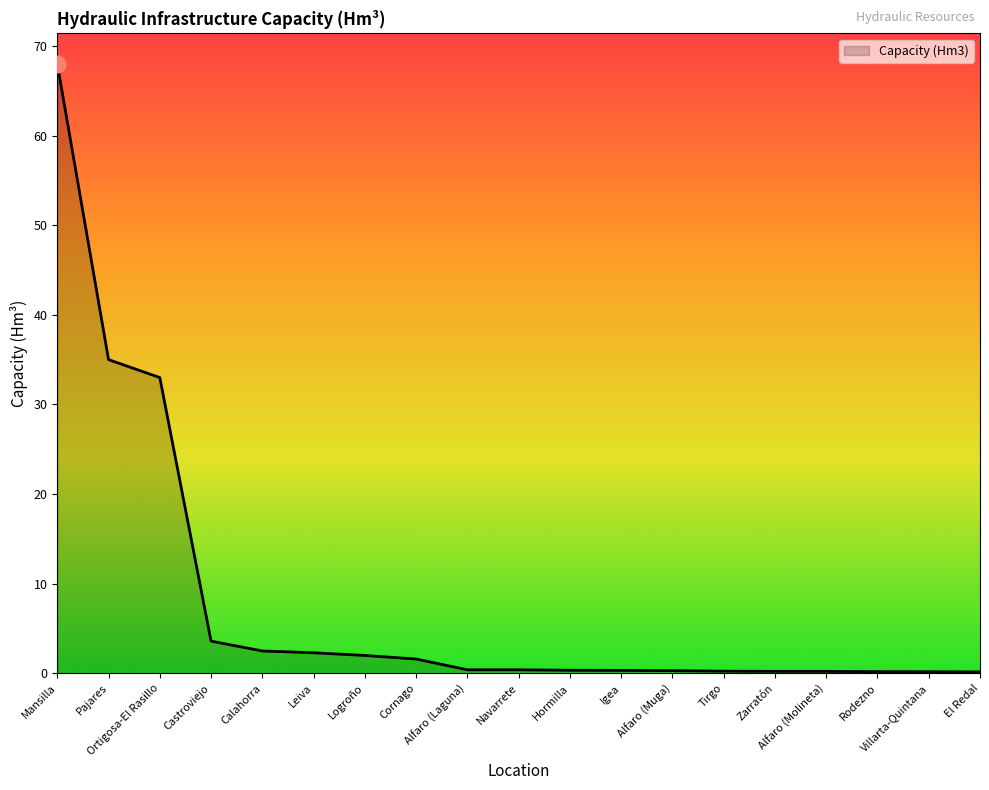

List the labels in order of value, smallest first.

El Redal, Villarta-Quintana, Rodezno, Alfaro (Molineta), Zarratón, Tirgo, Alfaro (Muga), Igea, Hormilla, Alfaro (Laguna), Navarrete, Cornago, Logroño, Leiva, Calahorra, Castroviejo, Ortigosa-El Rasillo, Pajares, Mansilla